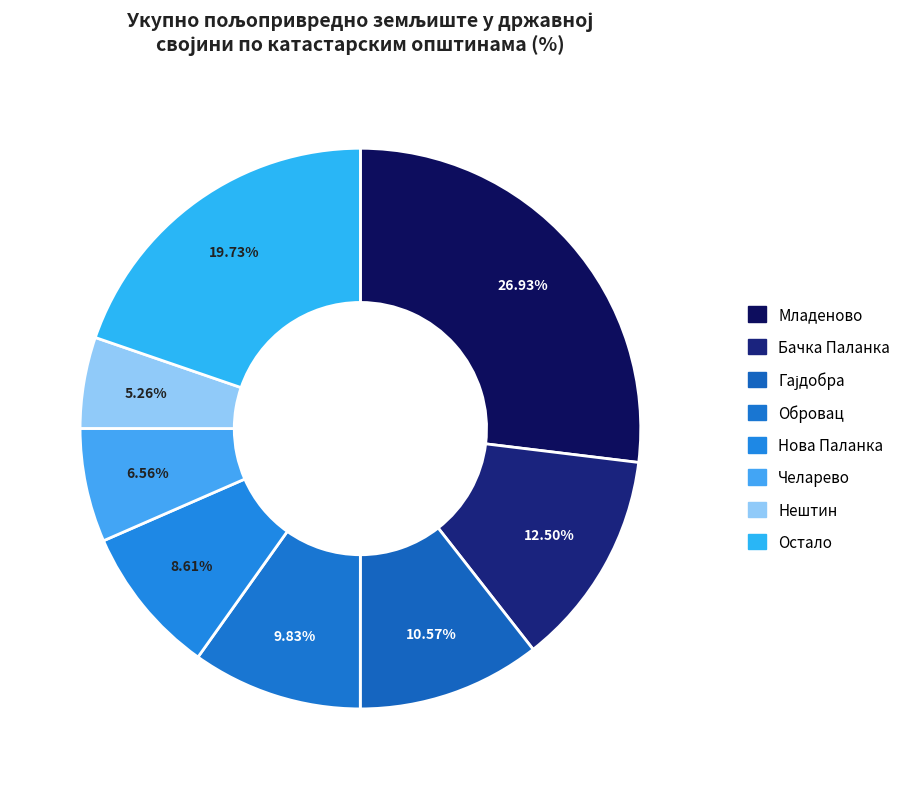

Count the number of slices in the pie.

8